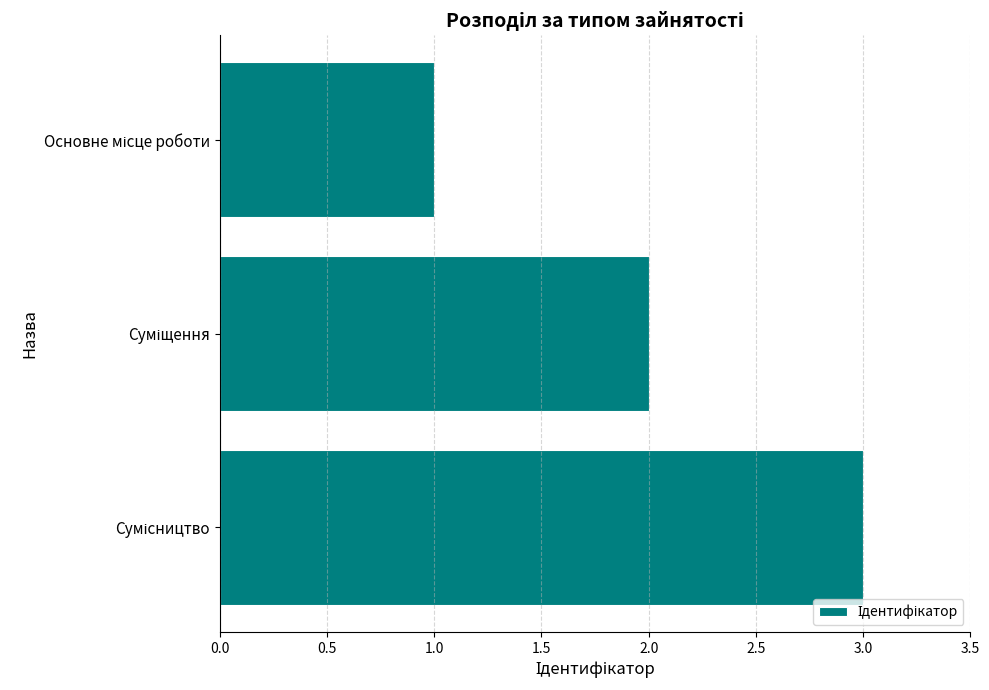

What is the greatest value displayed?

3